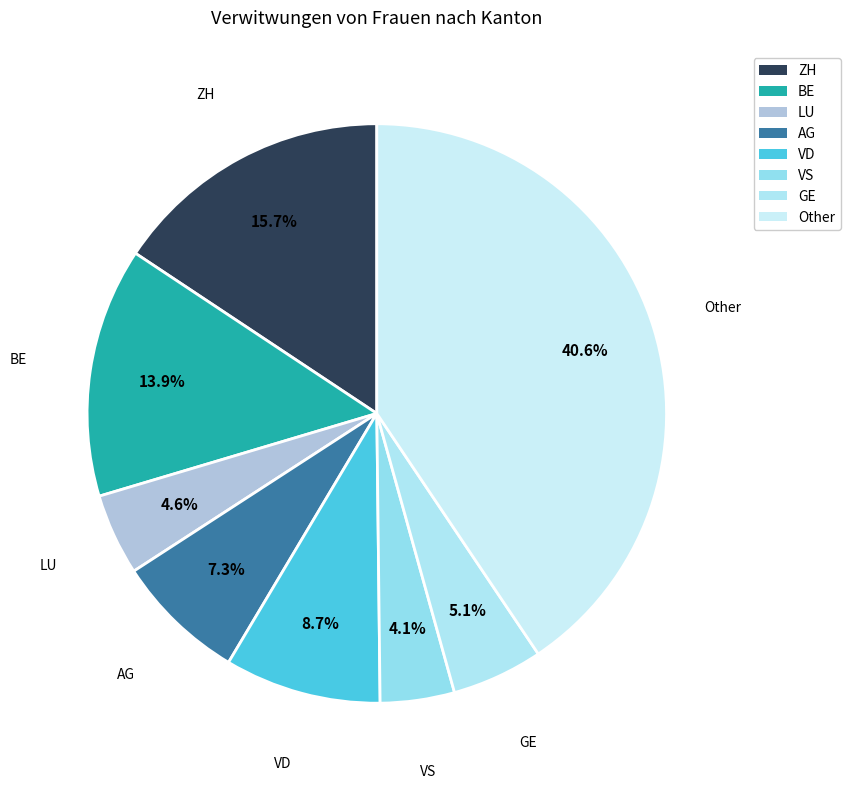

Does any single category account for the majority?

No